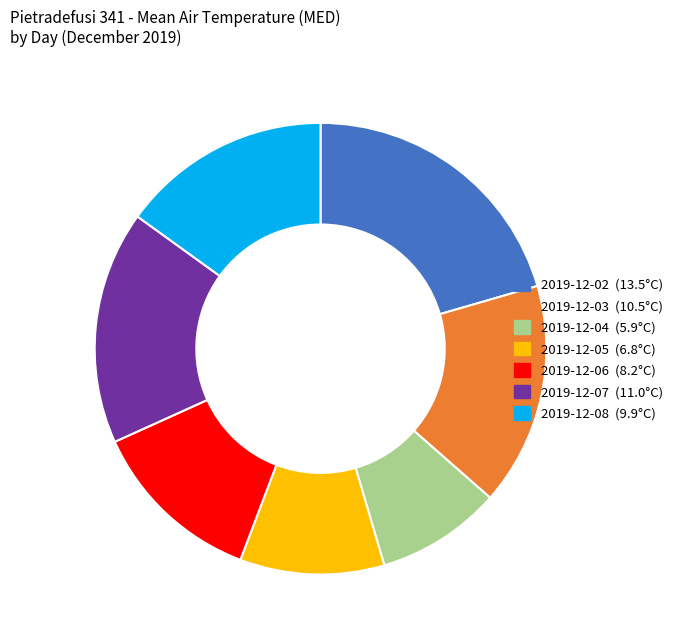

Rank the categories by value from highest to lowest.

2019-12-02, 2019-12-07, 2019-12-03, 2019-12-08, 2019-12-06, 2019-12-05, 2019-12-04